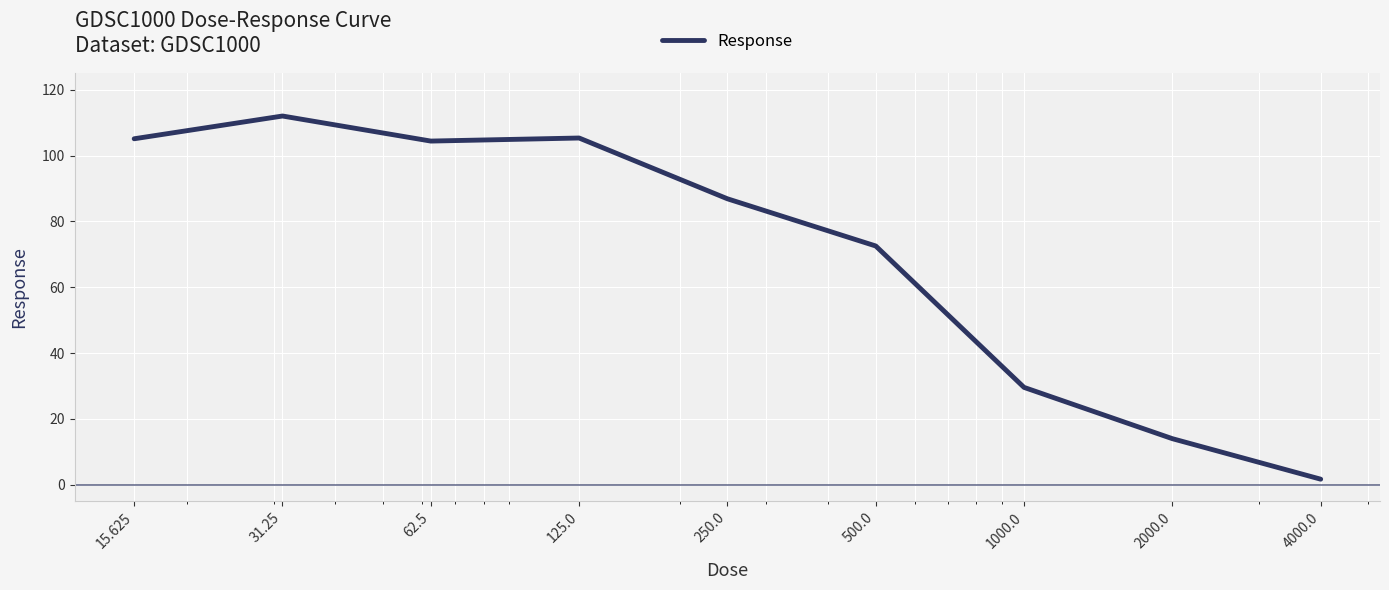

How many values exceed 86?

5